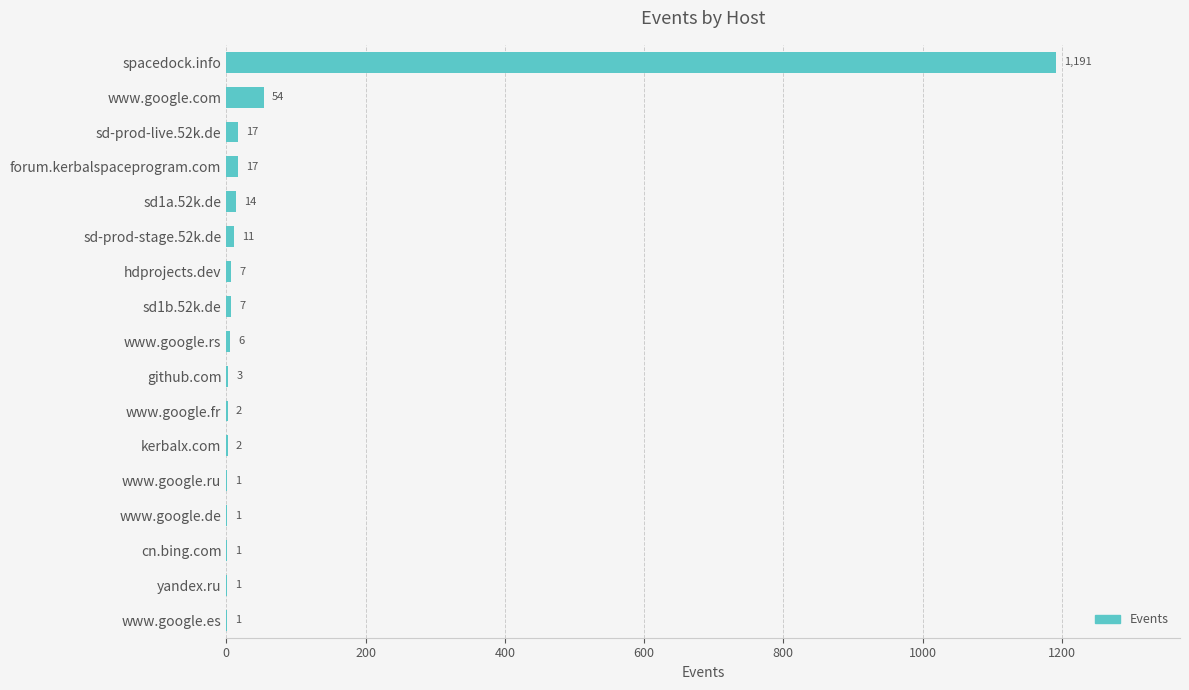

Reading top to bottom, list all the values displayed in this chart.

spacedock.info=1191	www.google.com=54	sd-prod-live.52k.de=17	forum.kerbalspaceprogram.com=17	sd1a.52k.de=14	sd-prod-stage.52k.de=11	hdprojects.dev=7	sd1b.52k.de=7	www.google.rs=6	github.com=3	www.google.fr=2	kerbalx.com=2	www.google.ru=1	www.google.de=1	cn.bing.com=1	yandex.ru=1	www.google.es=1